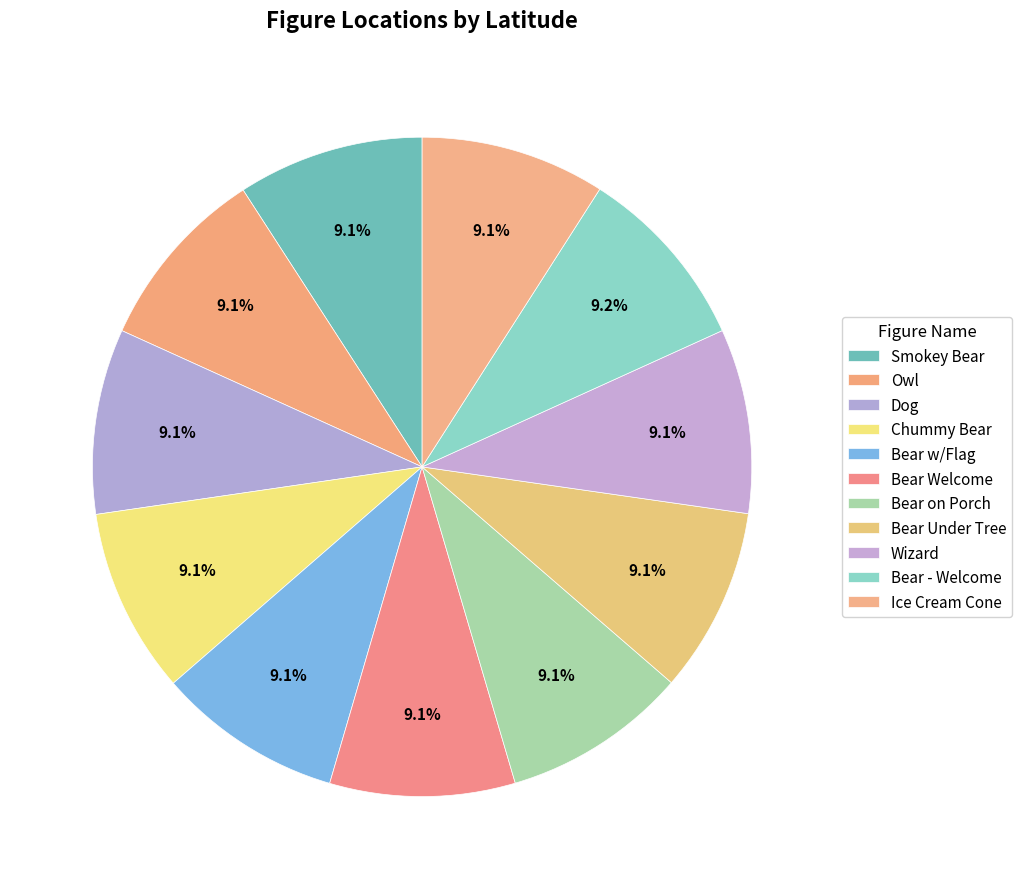

Which category has the smallest portion of the pie?

Wizard